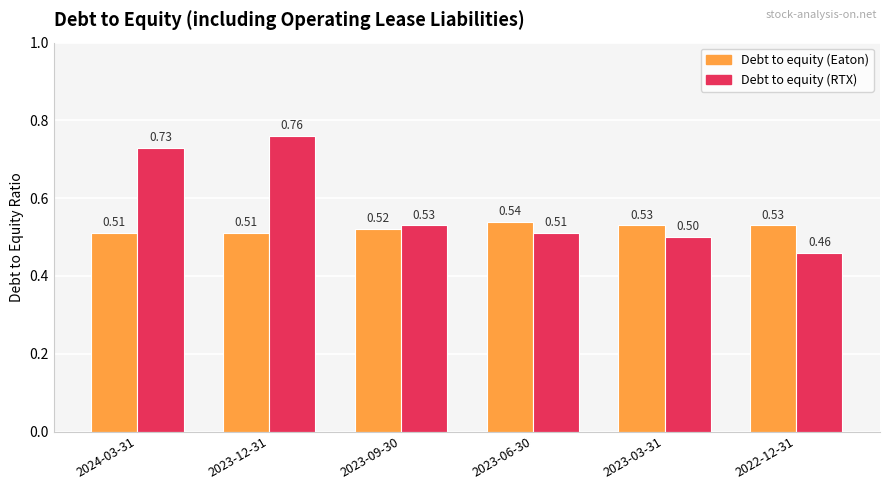

Which series has the widest spread of values?

Debt to equity (RTX)